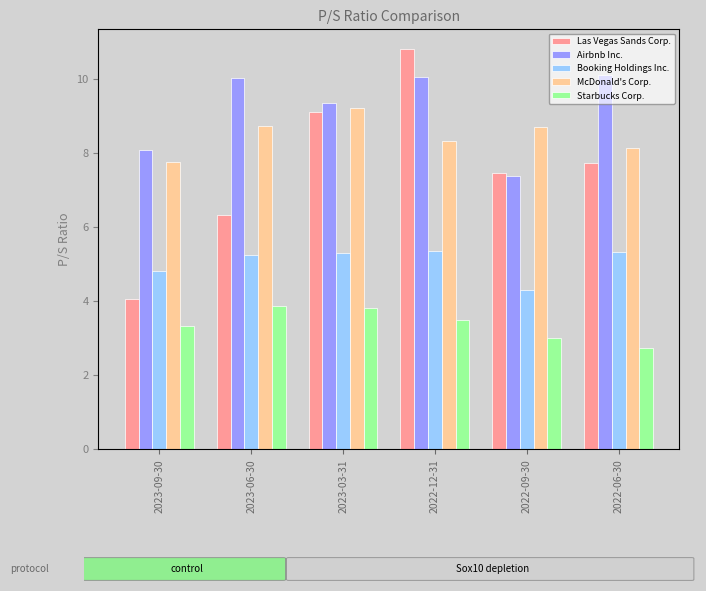

The Booking Holdings Inc. series shows 2.2 at 2023-03-31. True or false?

False